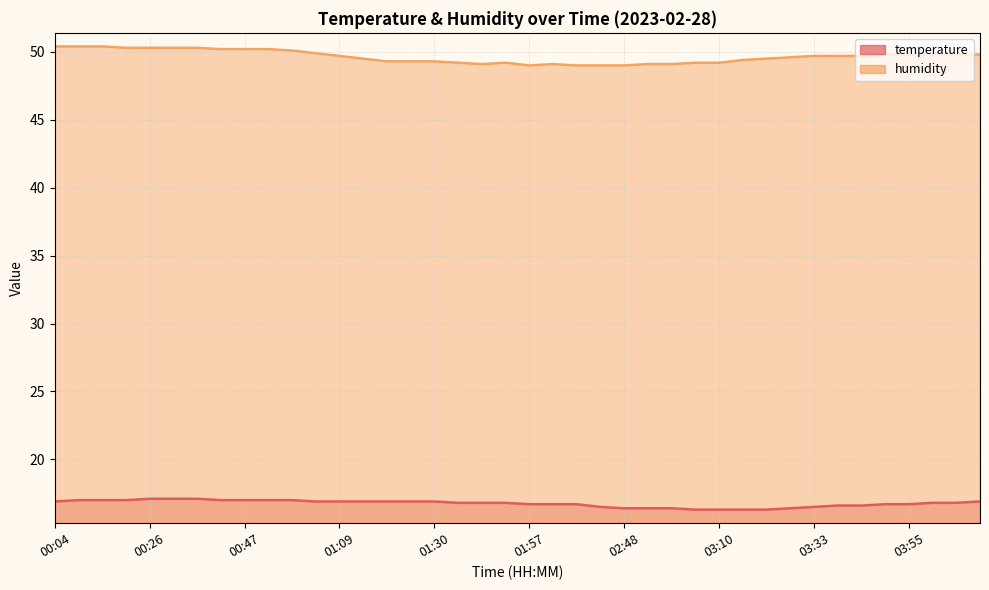

Reading left to right, what are all the values shown in this chart?

temperature: 16.9	17.0	17.0	17.0	17.1	17.1	17.1	17.0	17.0	17.0	17.0	16.9	16.9	16.9	16.9	16.9	16.9	16.8	16.8	16.8	16.7	16.7	16.7	16.5	16.4	16.4	16.4	16.3	16.3	16.3	16.3	16.4	16.5	16.6	16.6	16.7	16.7	16.8	16.8	16.9
humidity: 50.4	50.4	50.4	50.3	50.3	50.3	50.3	50.2	50.2	50.2	50.1	49.9	49.7	49.5	49.3	49.3	49.3	49.2	49.1	49.2	49.0	49.1	49.0	49.0	49.0	49.1	49.1	49.2	49.2	49.4	49.5	49.6	49.7	49.7	49.7	49.8	49.8	49.8	49.8	49.8